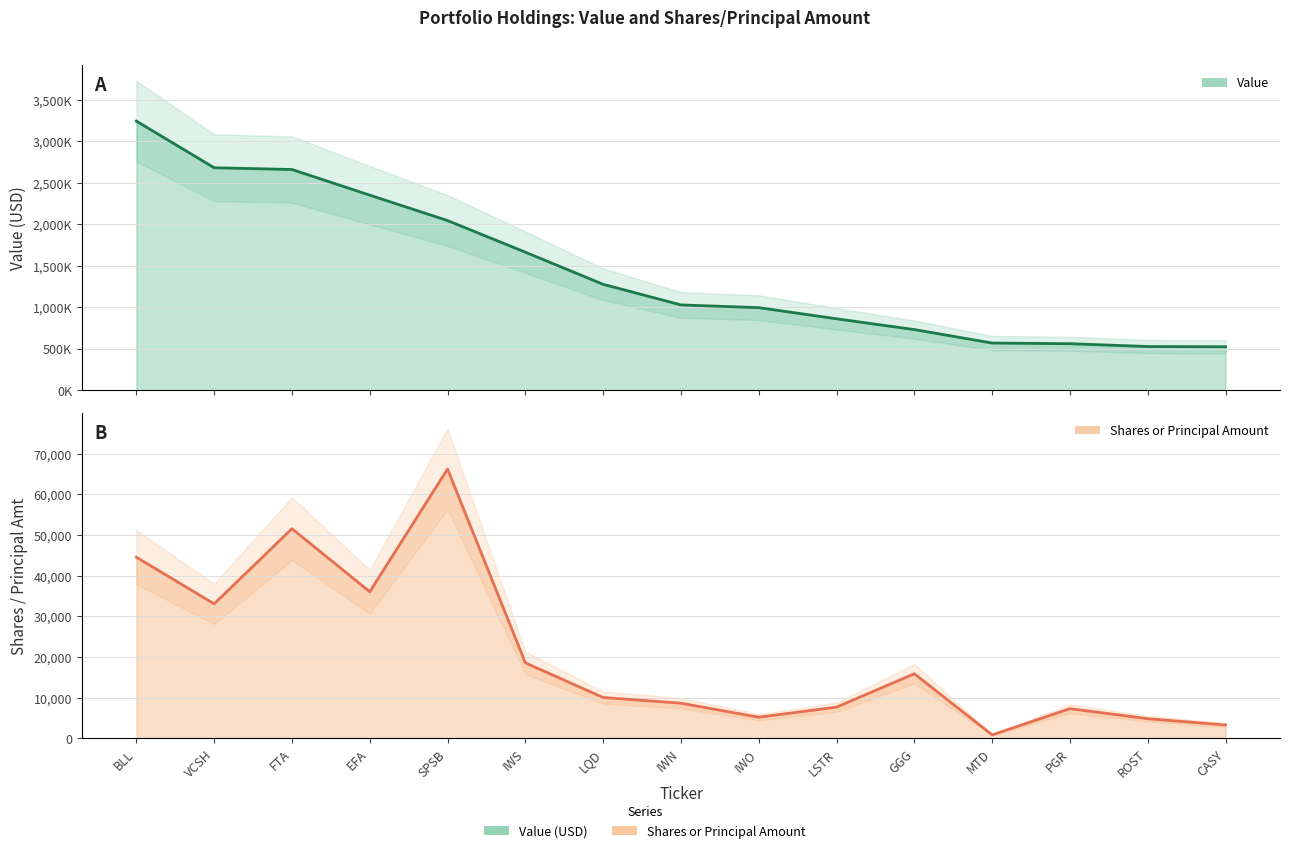

What is the total value across all series at MTD?

568806